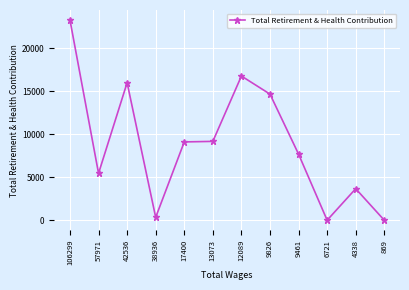

True or false: the data shows 9159 at 13073.

True